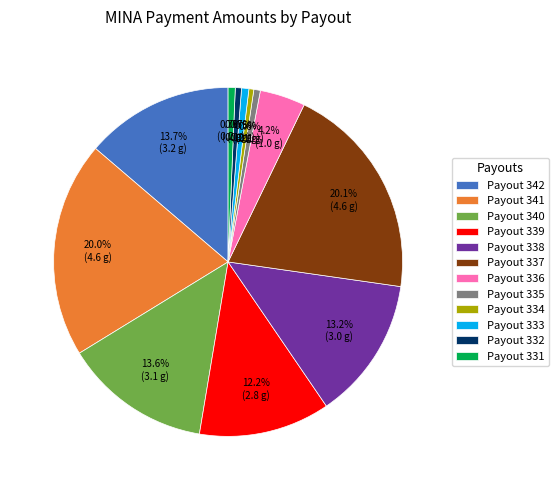

To the nearest percent, what portion does Payout 342 represent?

14%